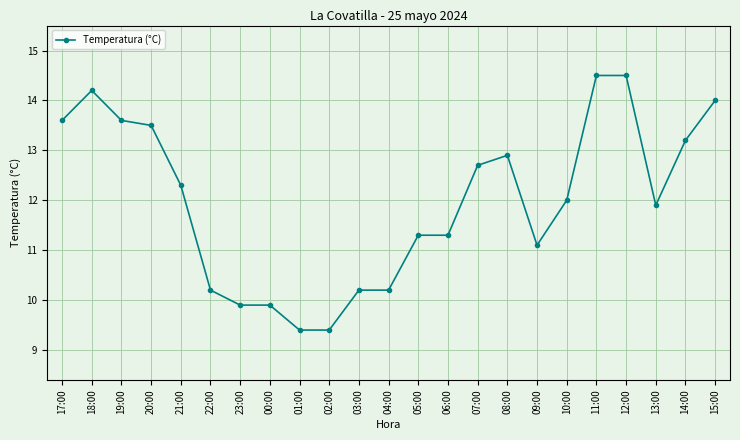

What is the maximum value shown in the chart?

14.5